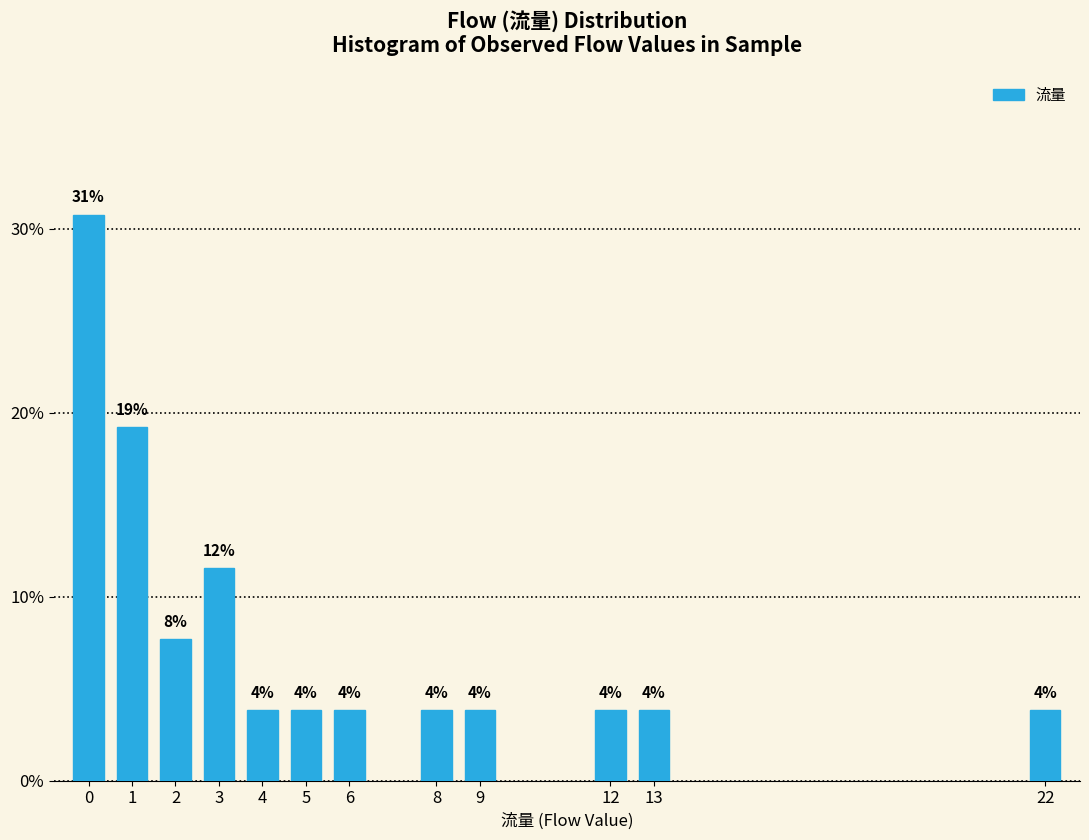

How many bars are there in total?

12